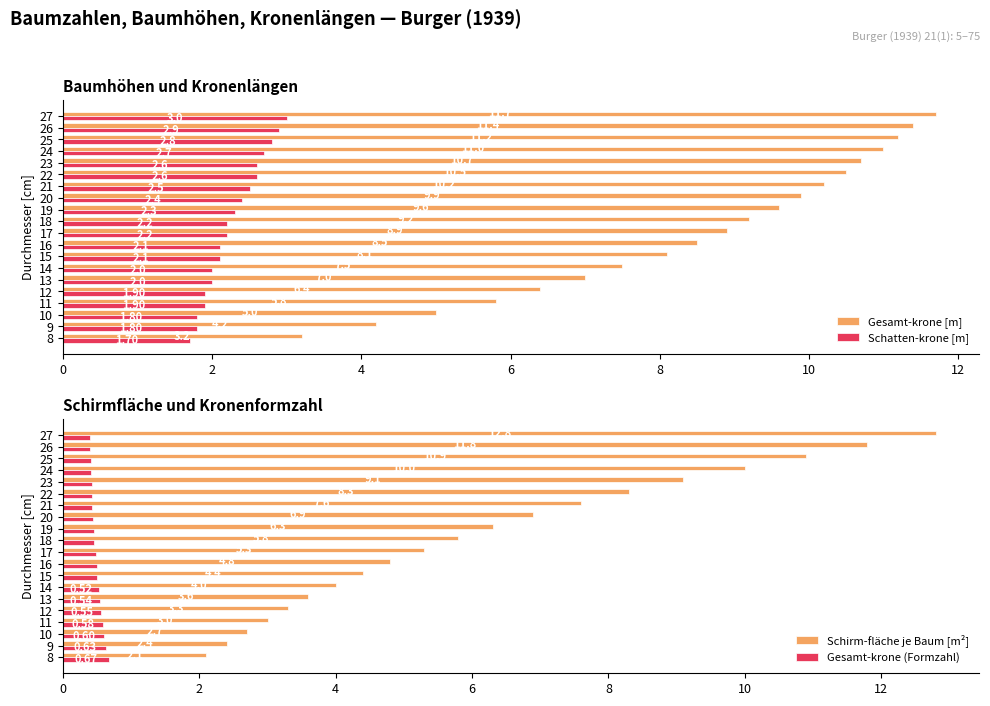

Which series has the largest range (max minus min)?

Schirm-fläche je Baum [m²]